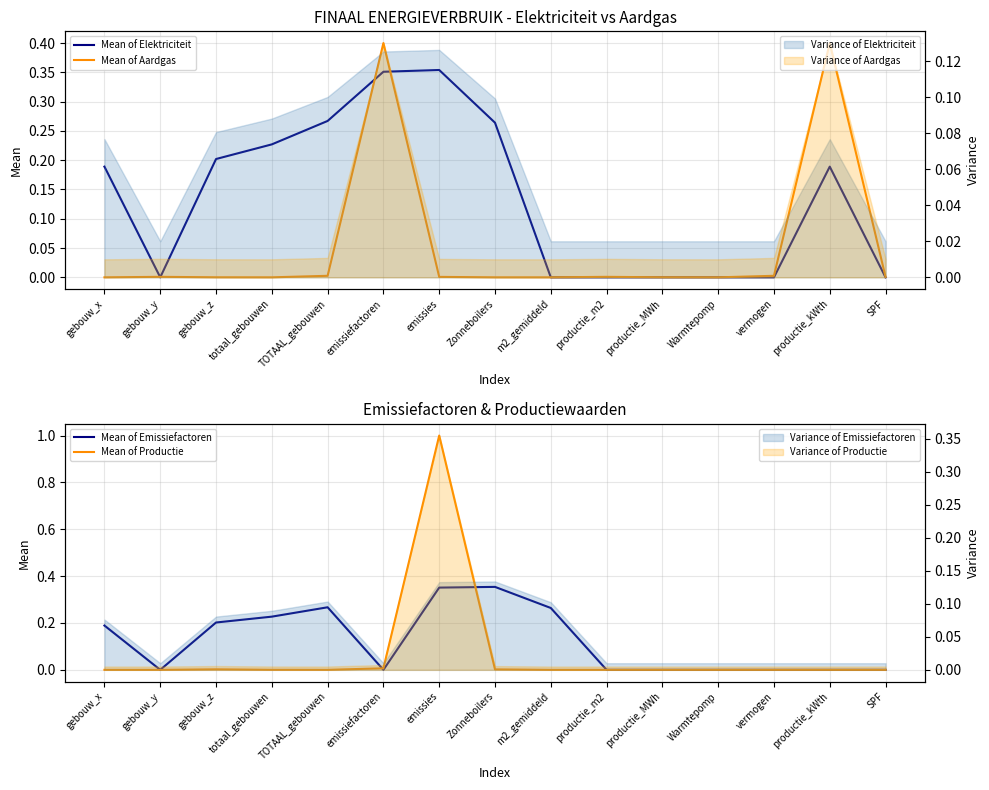

Reading right to left, extract all data points from this chart.

Mean of Elektriciteit: 0.0	0.2	0.0	0.0	0.0	0.0	0.0	0.3	0.4	0.4	0.3	0.2	0.2	0.0	0.2
Mean of Aardgas: 0.0	0.4	0.0	0.0	0.0	0.0	0.0	0.0	0.0	0.4	0.0	0.0	0.0	0.0	0.0
Mean of Emissiefactoren: 0.0	0.0	0.0	0.0	0.0	0.0	0.3	0.4	0.4	0.0	0.3	0.2	0.2	0.0	0.2
Mean of Productie: 0.0	0.0	0.0	0.0	0.0	0.0	0.0	0.0	1.0	0.0	0.0	0.0	0.0	0.0	0.0